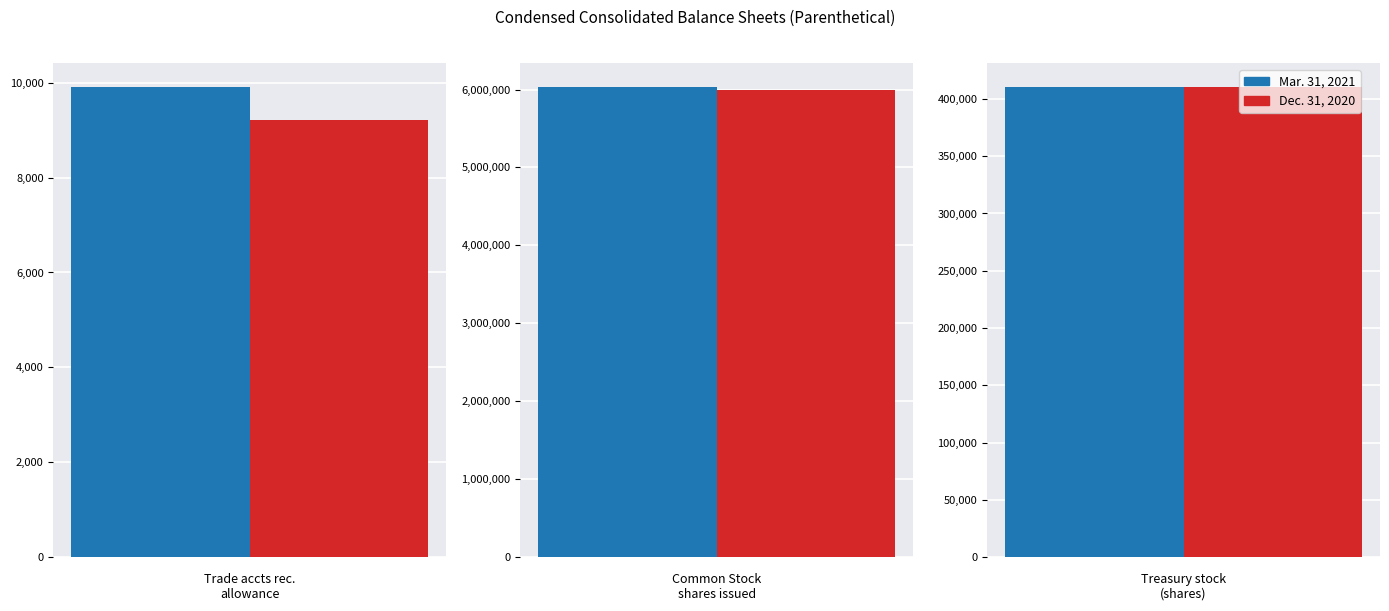

Is the value of Dec. 31, 2020 at Trade accounts receivable allowance greater than the value of Mar. 31, 2021 at Treasury stock (in shares)?

No